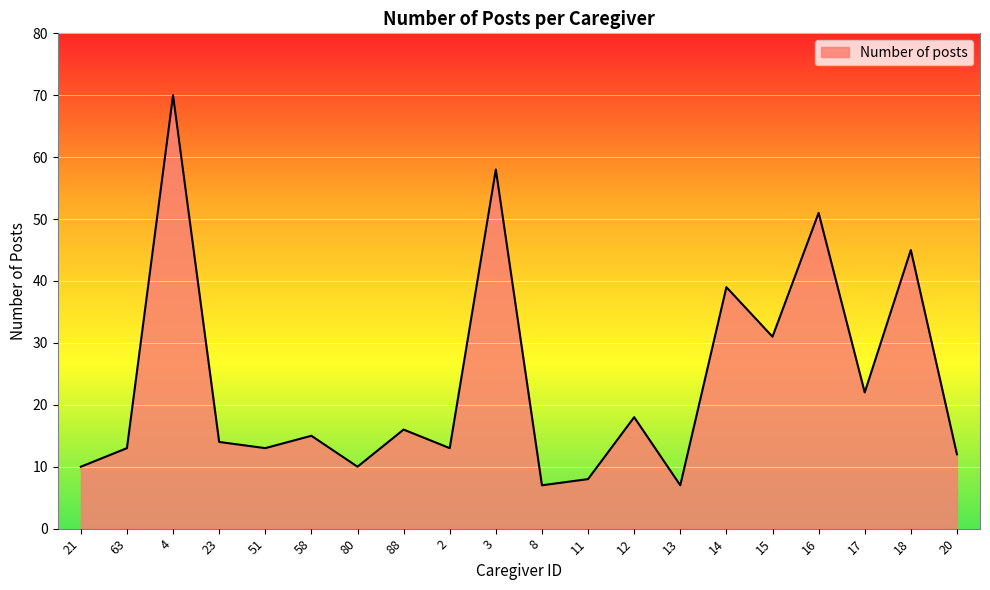

True or false: there are more than 0 points higher than both neighbors.

True